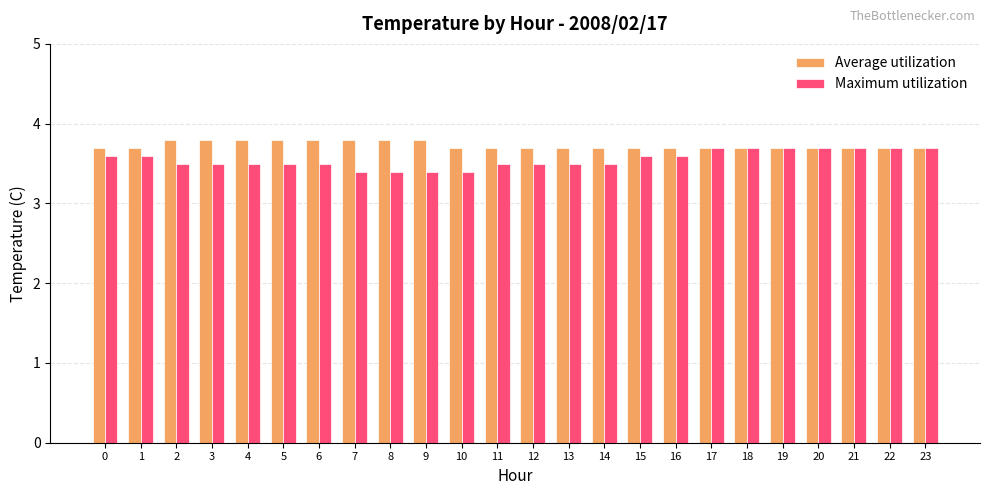

How many bars are there in each group?

2